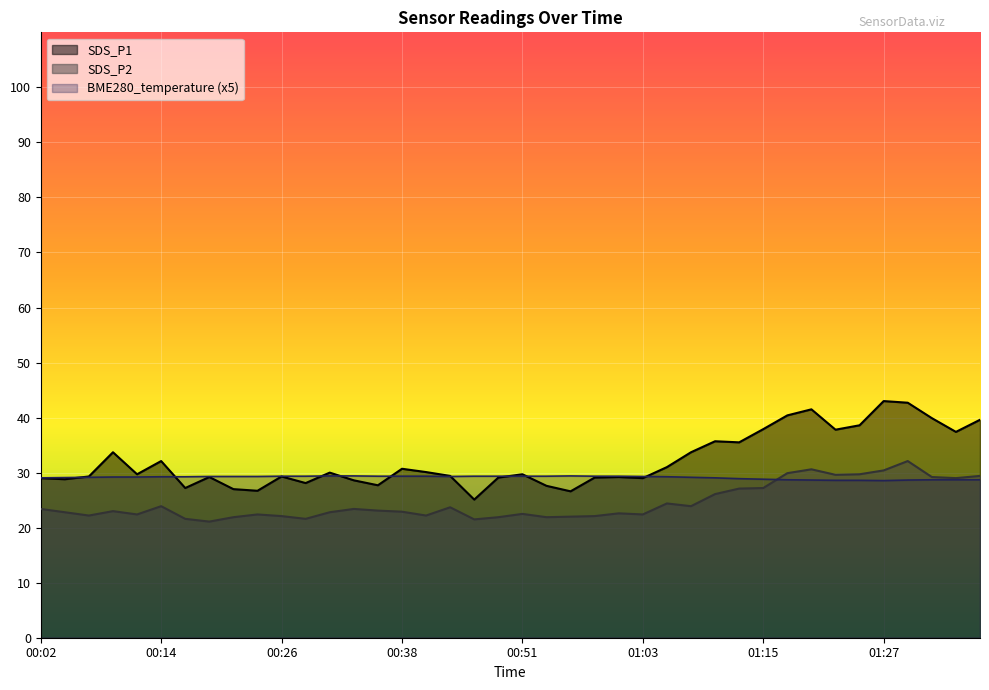

The value of SDS_P2 at 00:41 is 36.5. True or false?

False